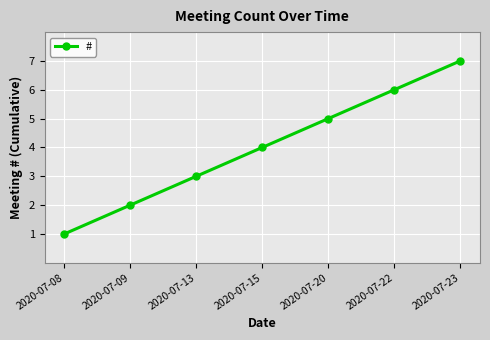

The value at 2020-07-22 is 6. True or false?

True